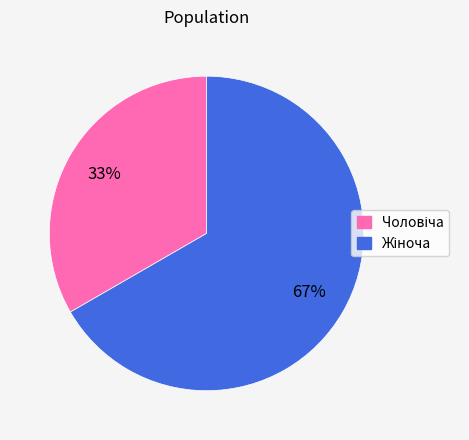

Count the number of slices in the pie.

2